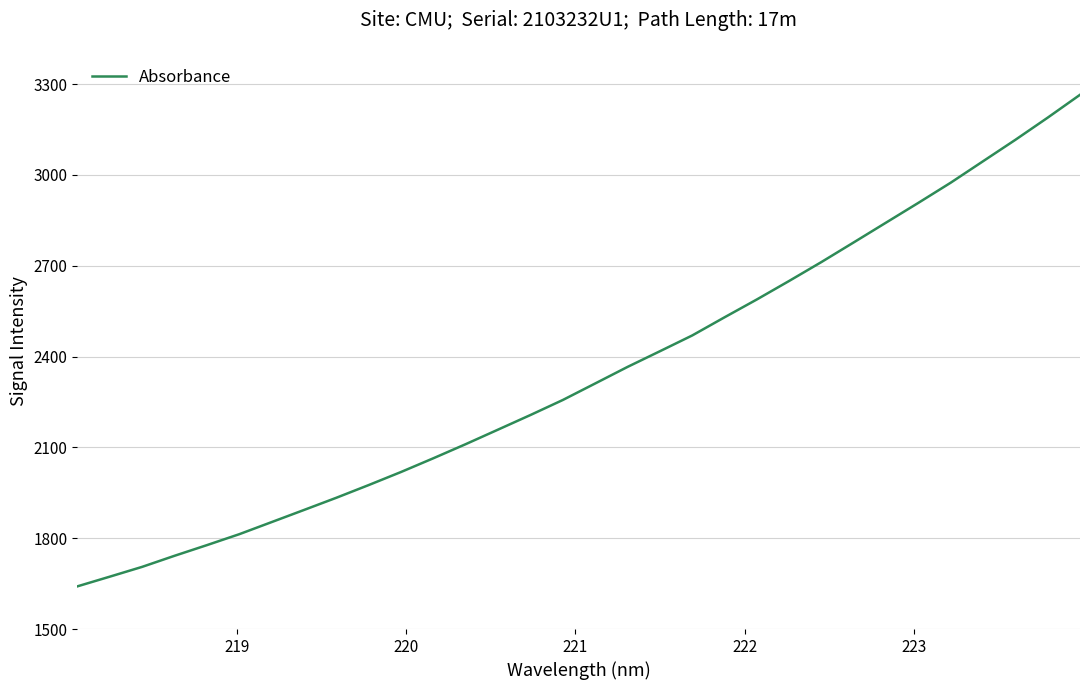

What is the maximum value shown in the chart?

3264.5